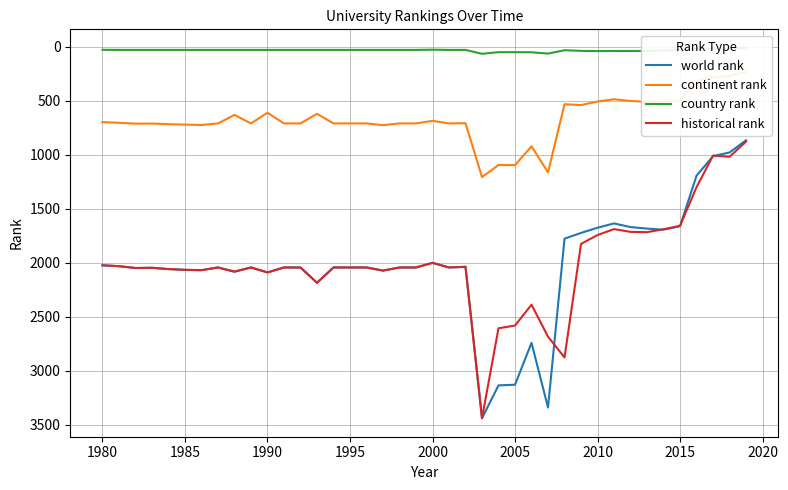

How many interior local peaks does the world rank series have?

10